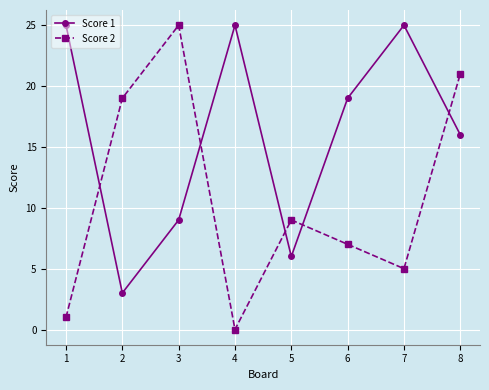

Reading left to right, transcribe all the data shown in this chart.

Score 1: 1=25	2=3	3=9	4=25	5=6	6=19	7=25	8=16
Score 2: 1=1	2=19	3=25	4=0	5=9	6=7	7=5	8=21